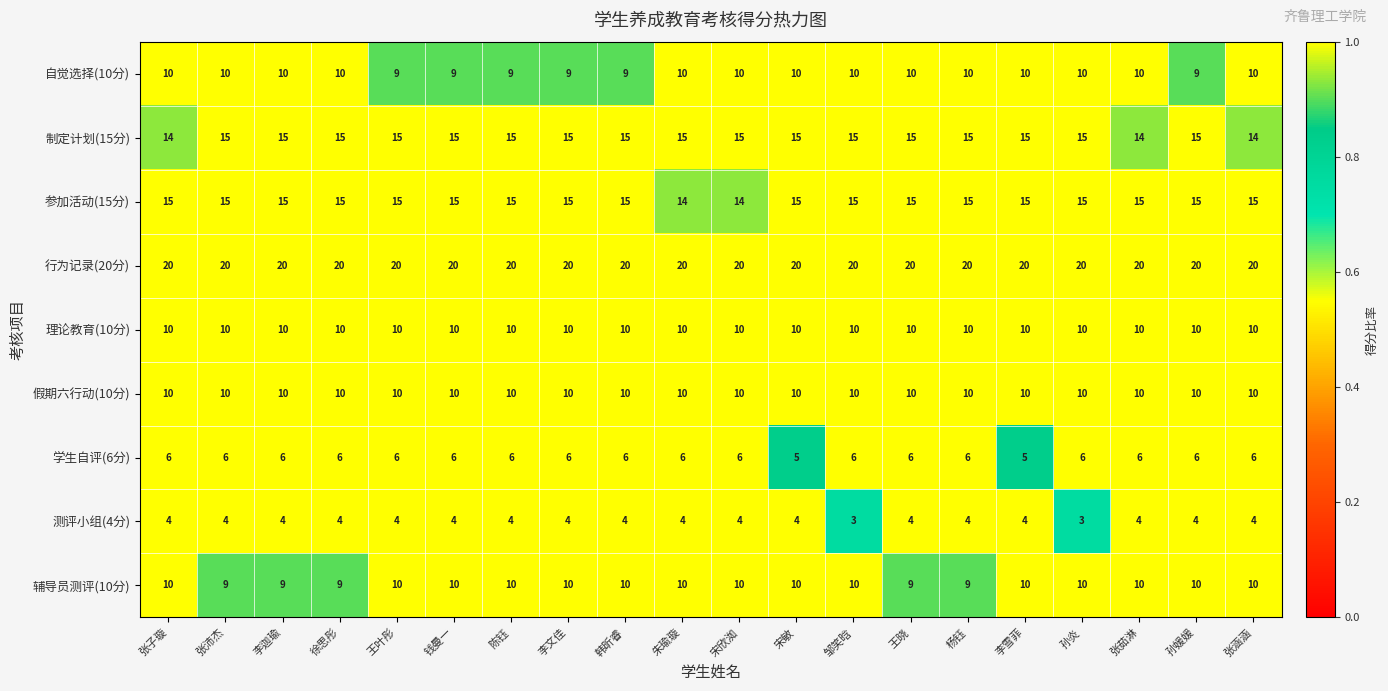

What is the sum of the 参加活动(15分) values at 孙媛媛 and 王晓?

30